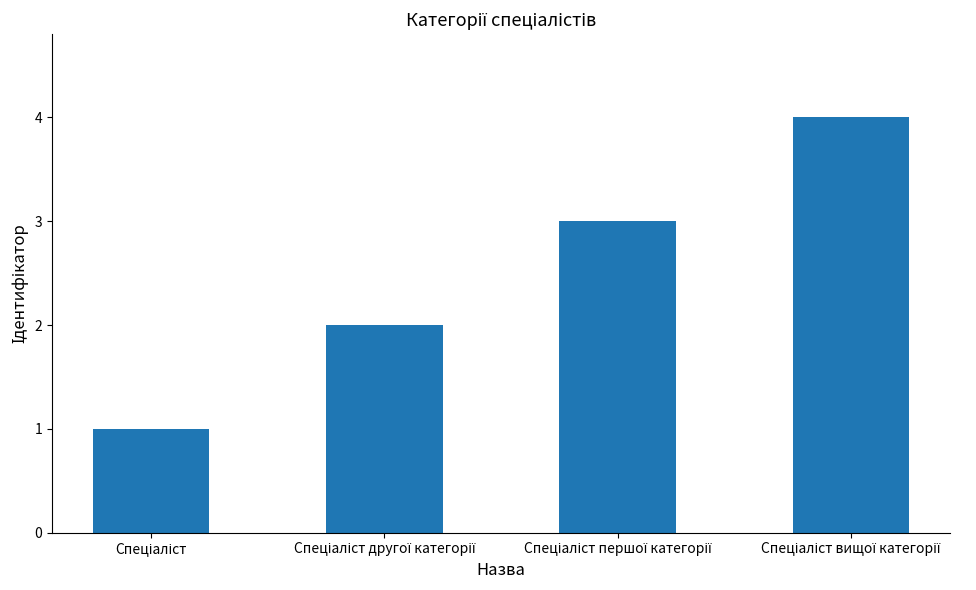

Count the number of data series in this chart.

1